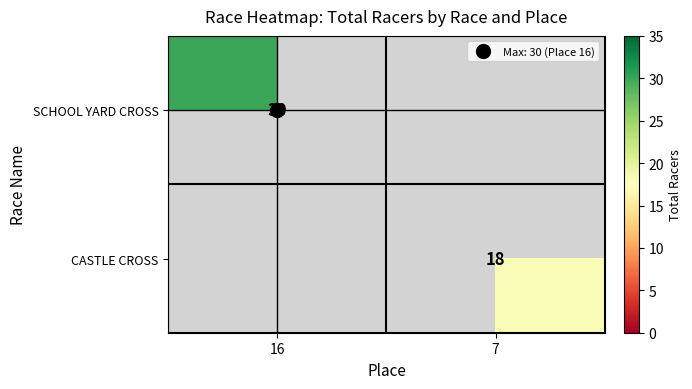

At how many categories does at least one series exceed 22?

1